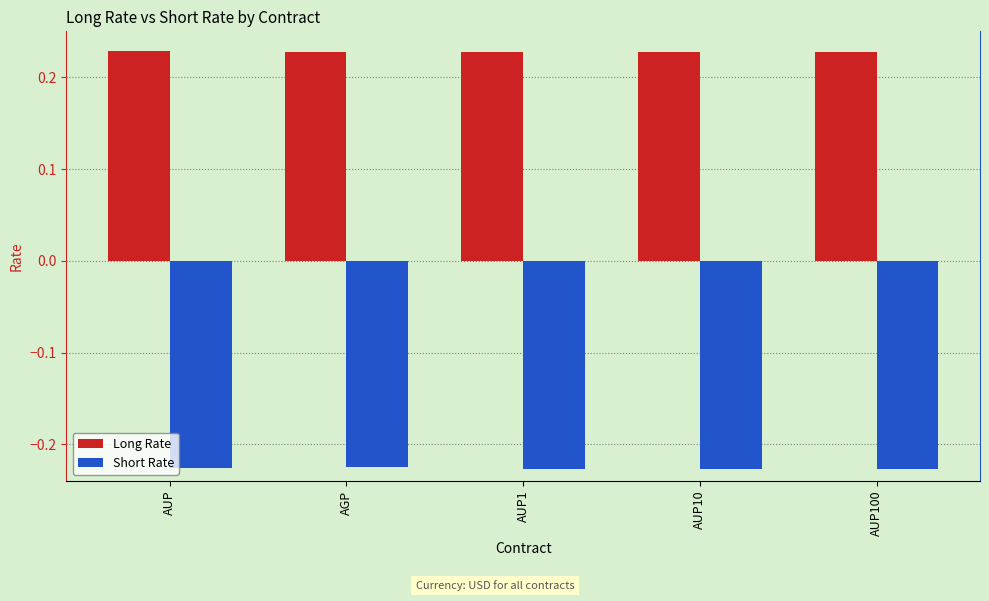

How many distinct data groups are displayed?

2